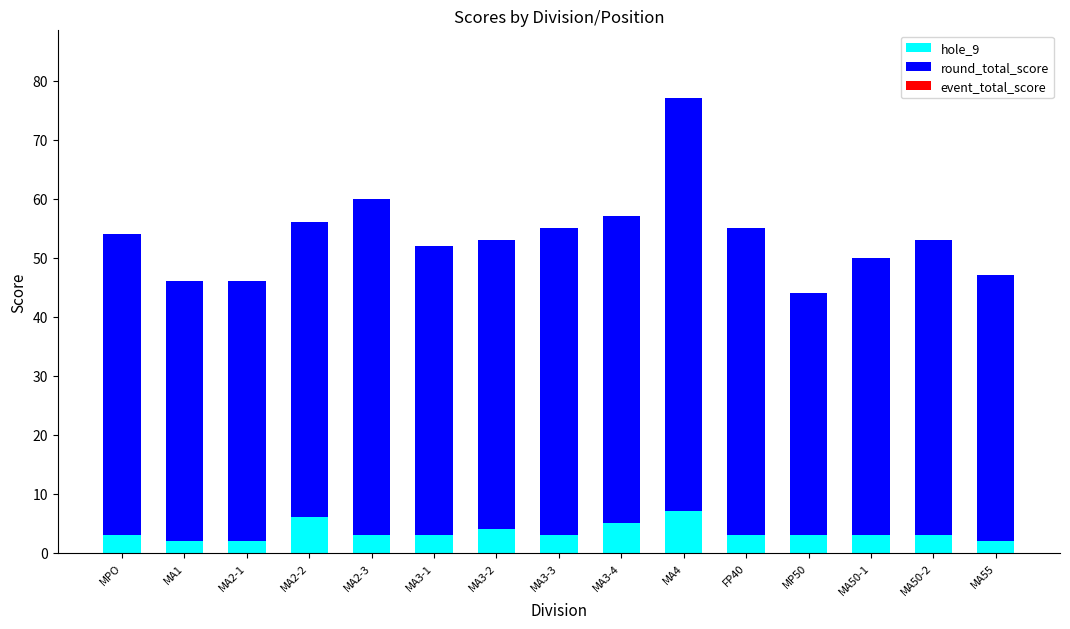

The hole_9 series shows 3 at MA50-1. True or false?

True